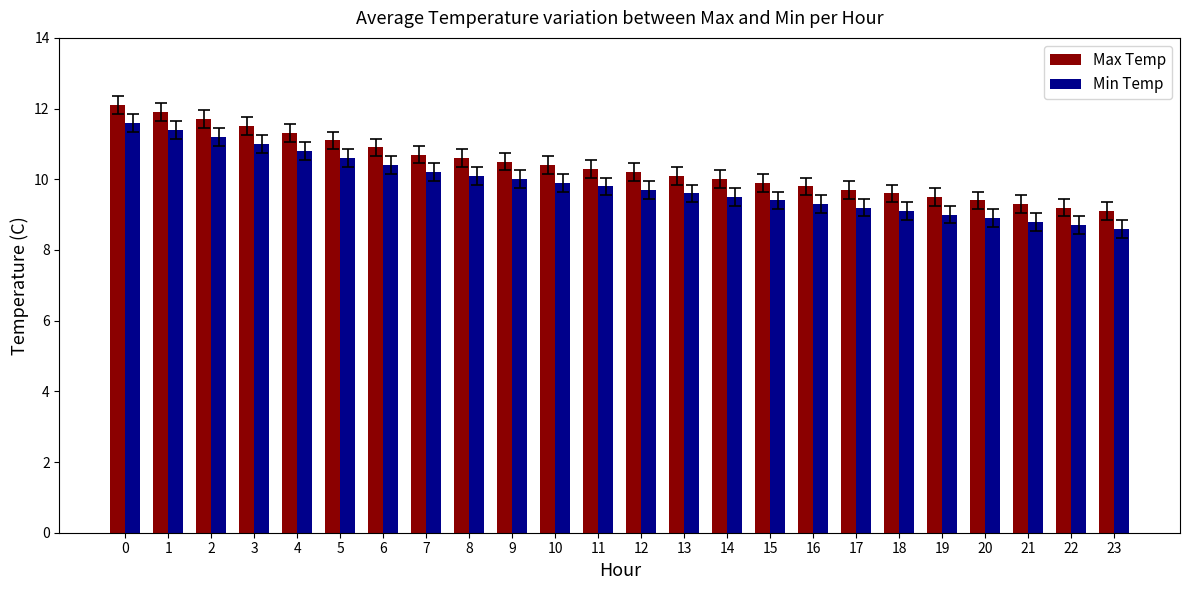

At 10, list the series in order from smallest to largest.

Min Temp, Max Temp